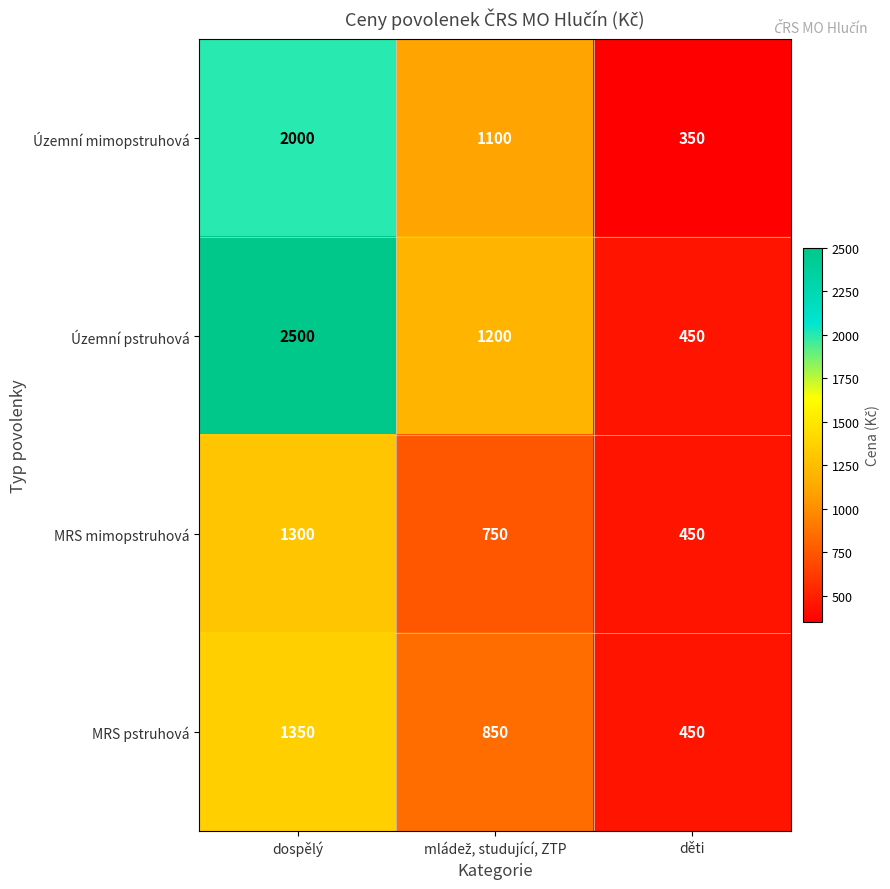

True or false: MRS pstruhová has a value of 891 at dospělý.

False